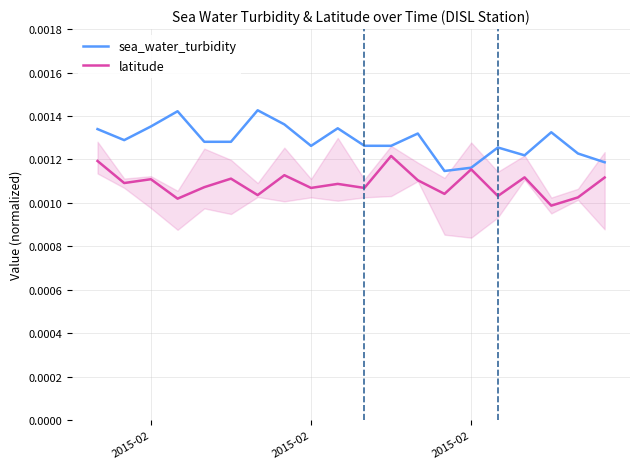

Where is the first local minimum for sea_water_turbidity?

2015-02